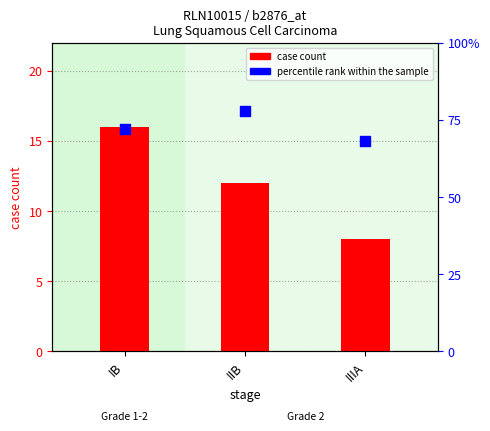

At how many categories does at least one series exceed 26?

3